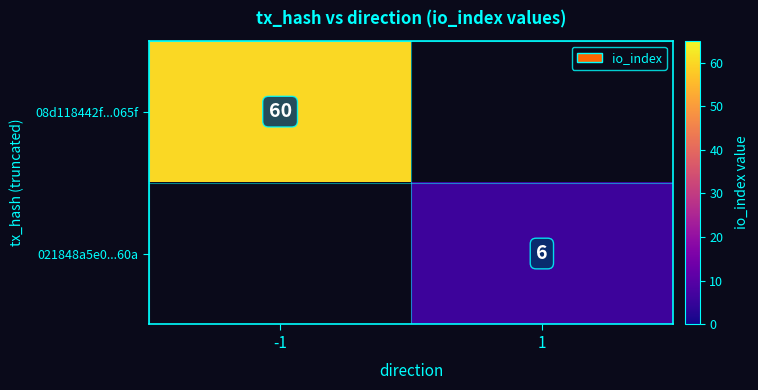

True or false: 08d118442f...065f has a value of 106 at -1.

False